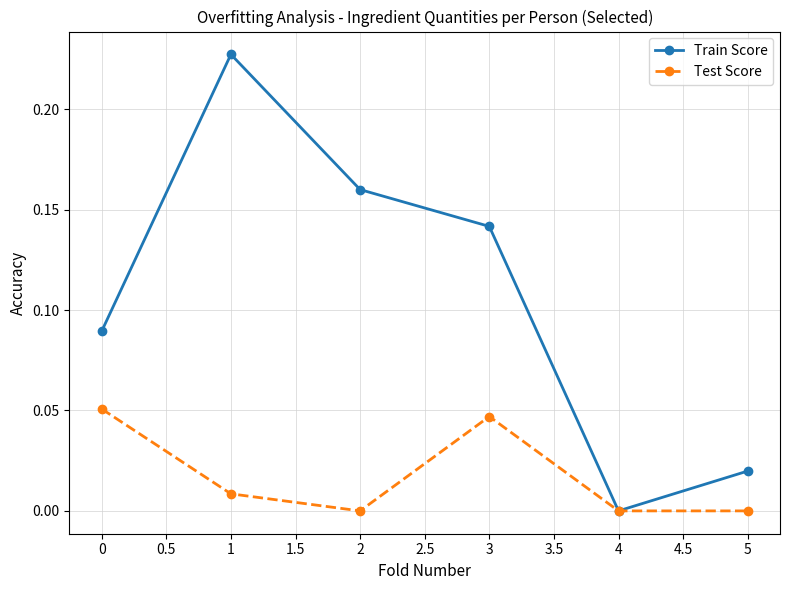

Which series has the largest total across all categories?

Train Score